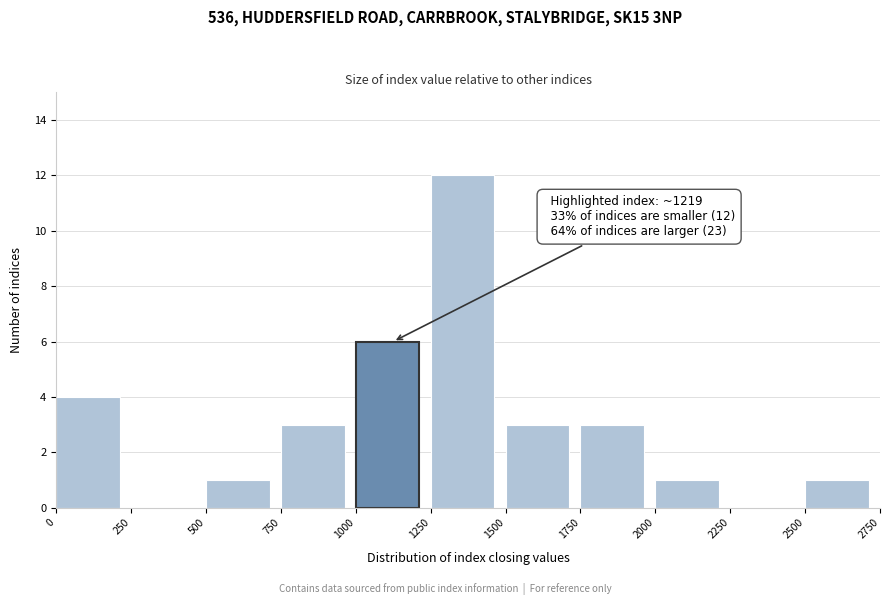

Which range on the x-axis has the tallest bar?

1250 to 1500